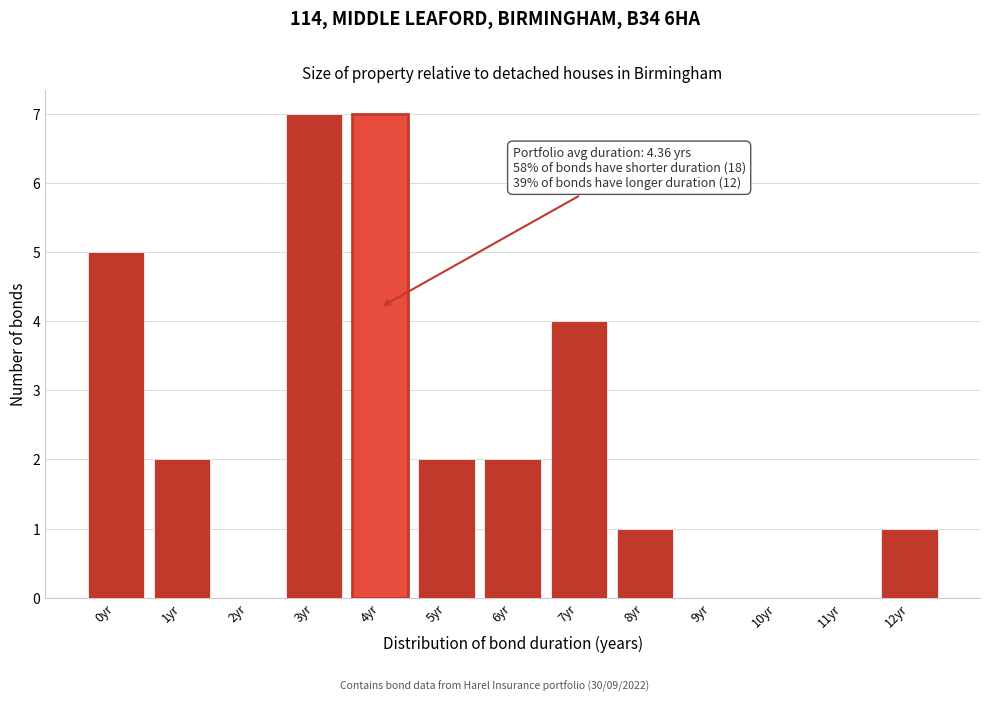

Reading right to left, extract all data points from this chart.

12yr=1	11yr=0	10yr=0	9yr=0	8yr=1	7yr=4	6yr=2	5yr=2	4yr=7	3yr=7	2yr=0	1yr=2	0yr=5